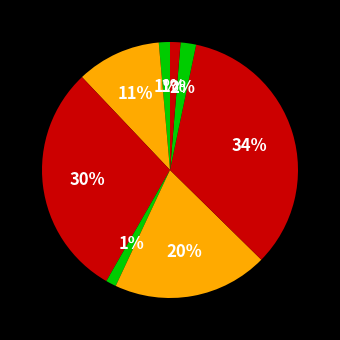

How many slices are in this pie chart?

8